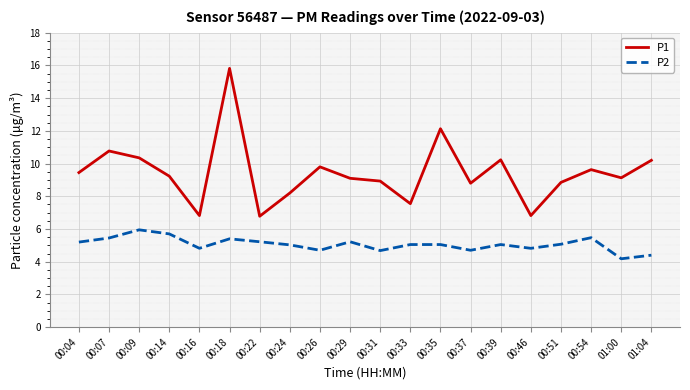

The value of P1 at 00:24 is 8.2. True or false?

True